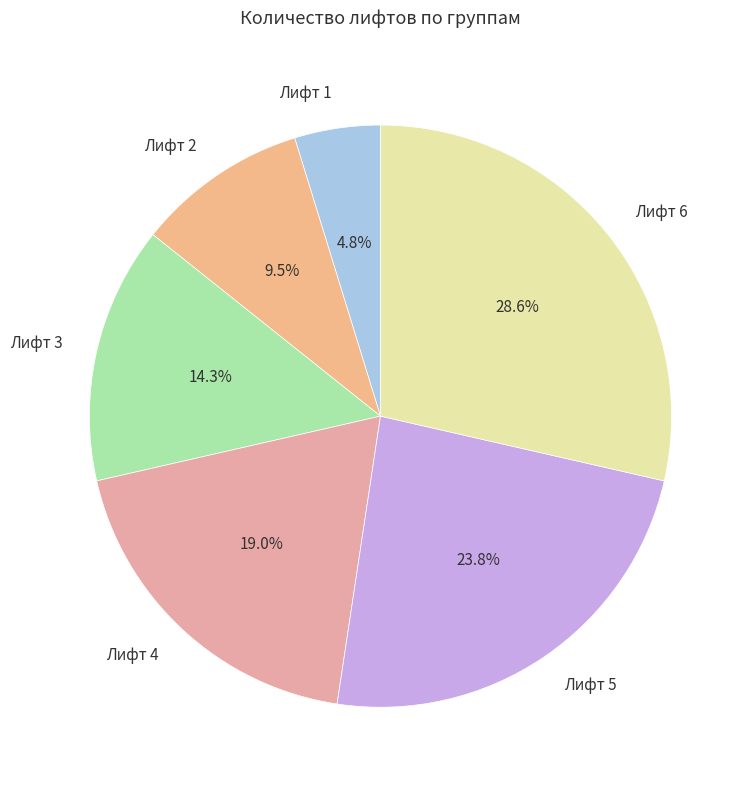

Rank the categories by value from lowest to highest.

Лифт 1, Лифт 2, Лифт 3, Лифт 4, Лифт 5, Лифт 6